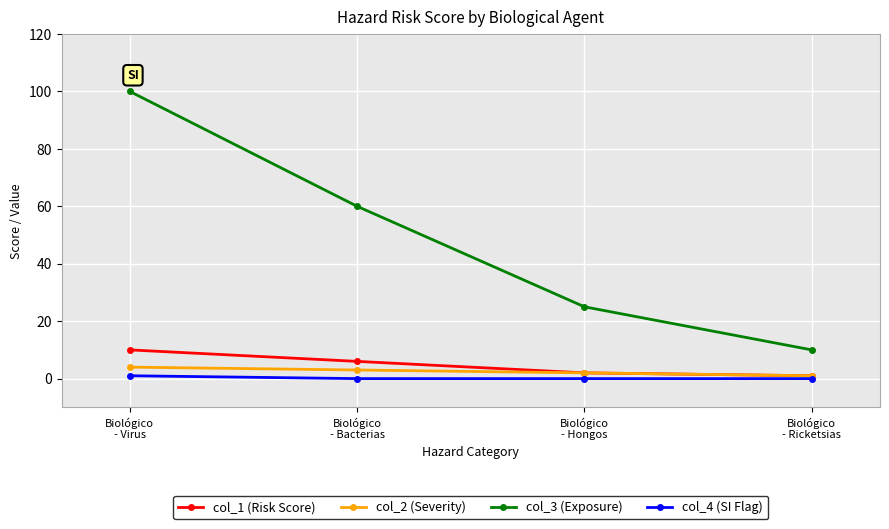

At how many categories does at least one series exceed 71?

1